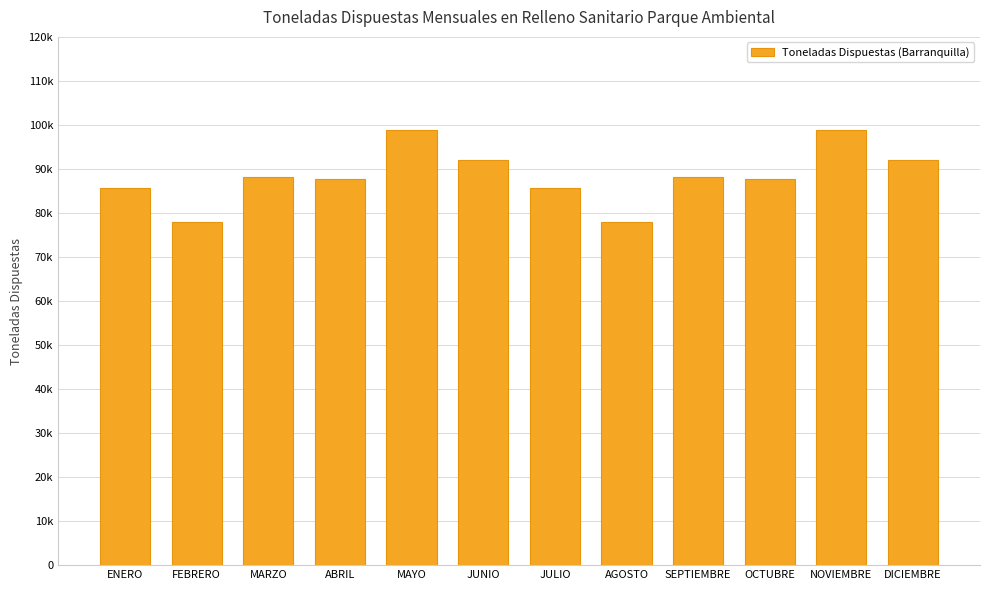

Which category has the lowest value across all series?

FEBRERO